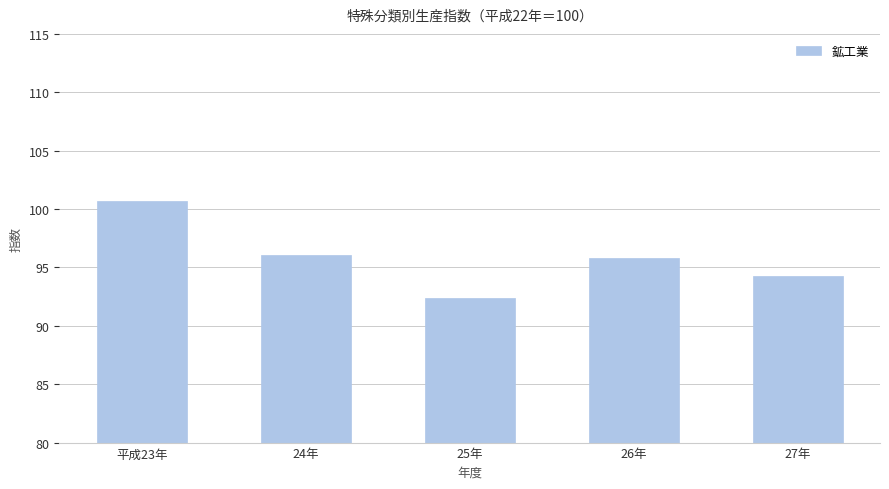

How many bars are there in total?

5